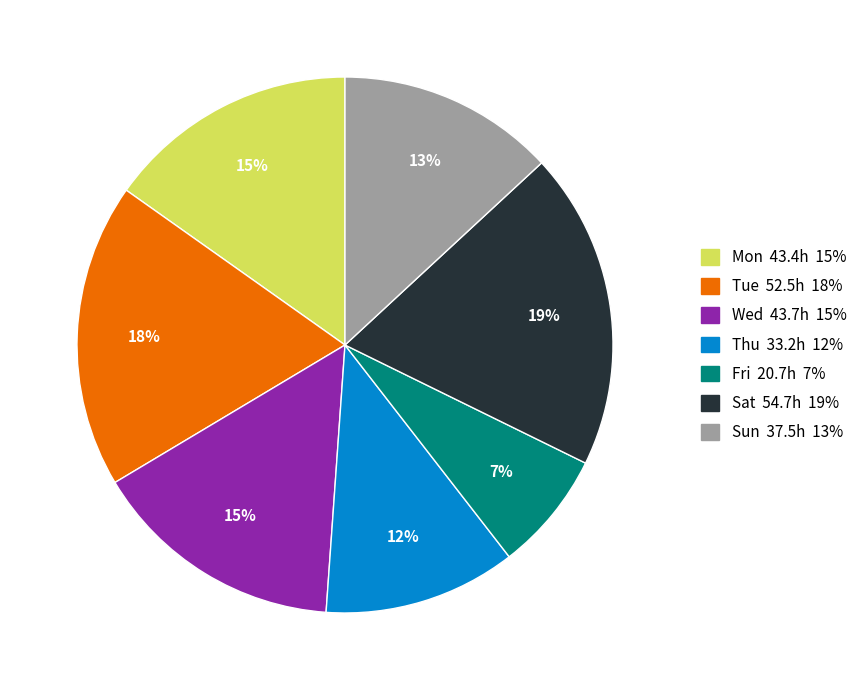

Count the number of slices in the pie.

7